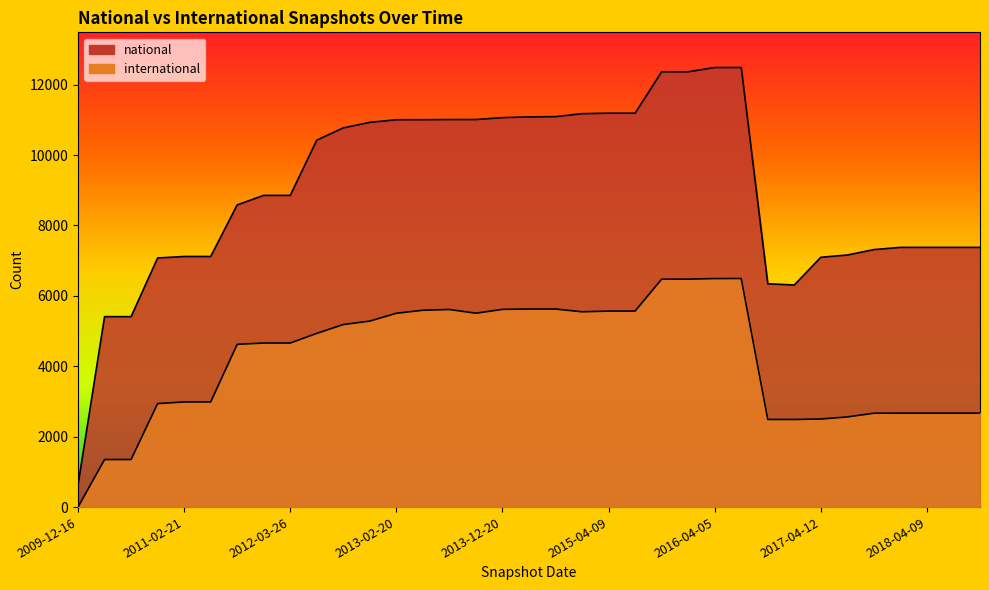

At how many categories does at least one series exceed 9390?

17